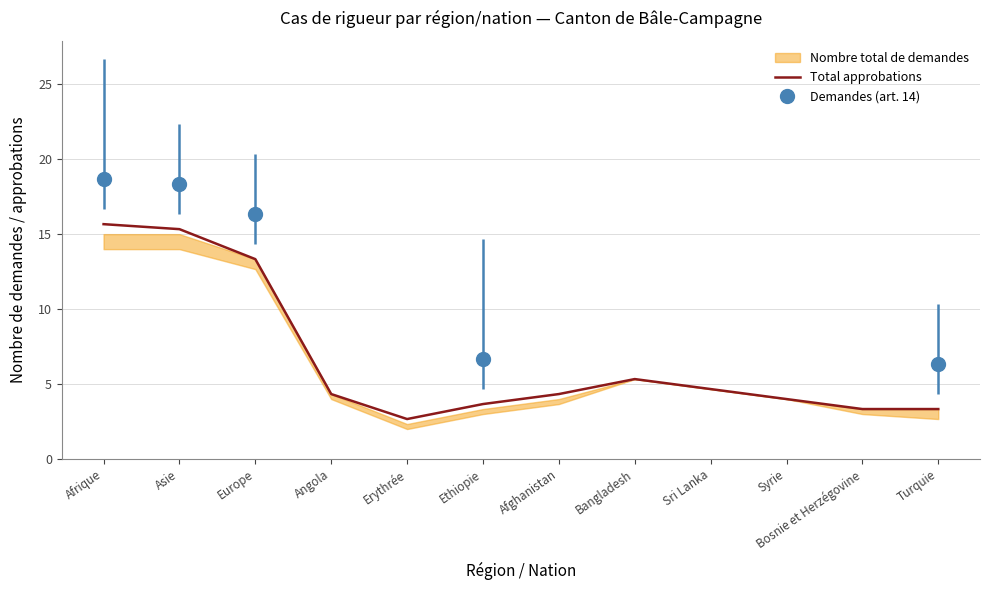

Rank the categories by value from lowest to highest.

Erythrée, Bosnie et Herzégovine, Turquie, Ethiopie, Syrie, Angola, Afghanistan, Sri Lanka, Bangladesh, Europe, Asie, Afrique